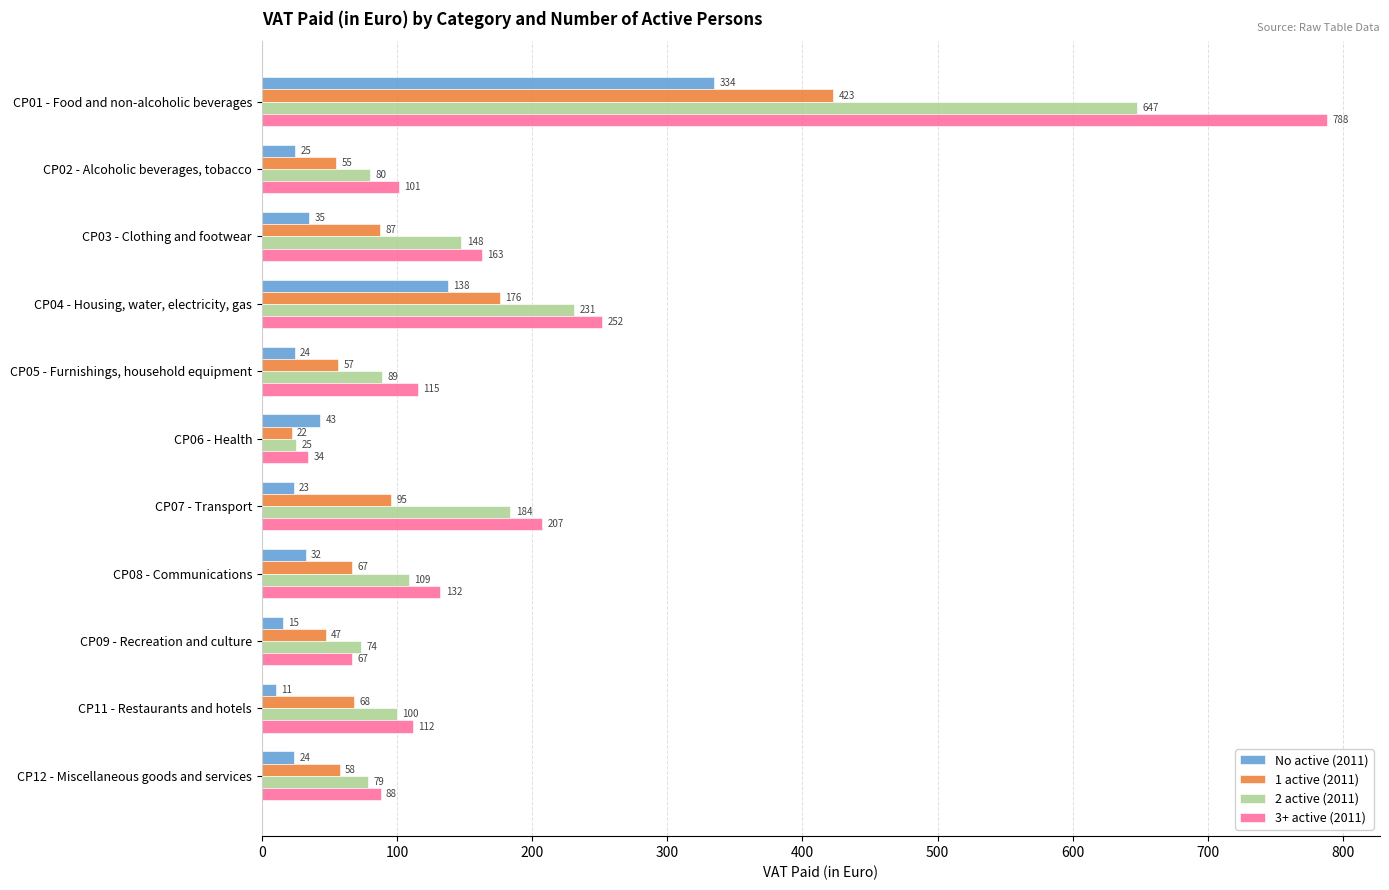

Where is 3+ active (2011) nearest to the value 411?

CP04 - Housing, water, electricity, gas